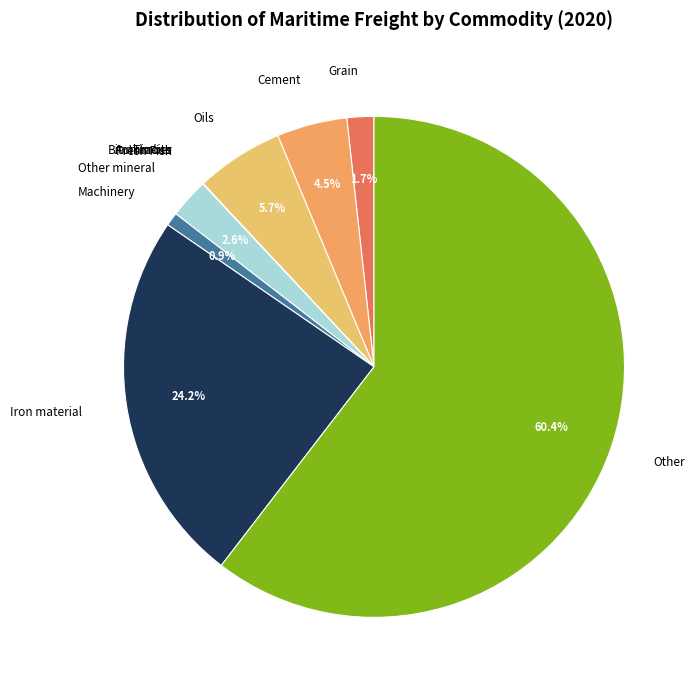

Which slice is the largest?

Other